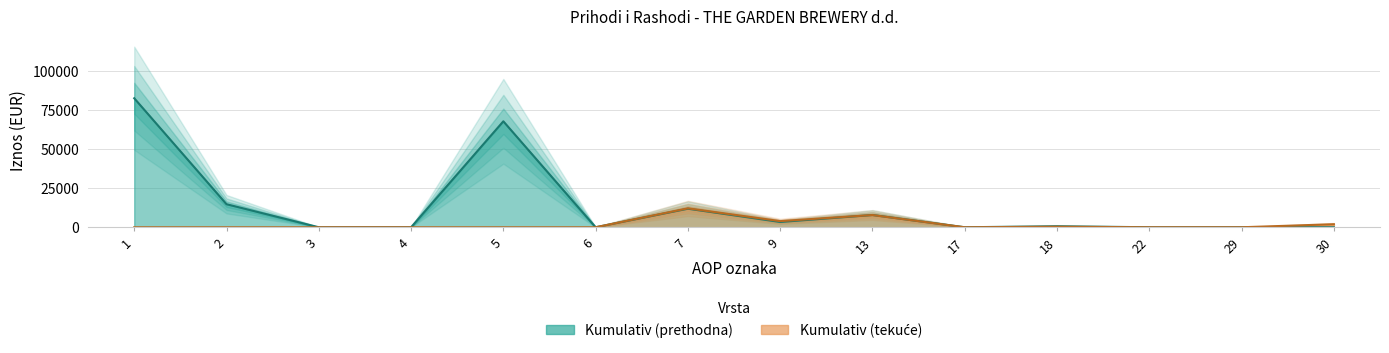

At how many categories does at least one series exceed 68034?

1